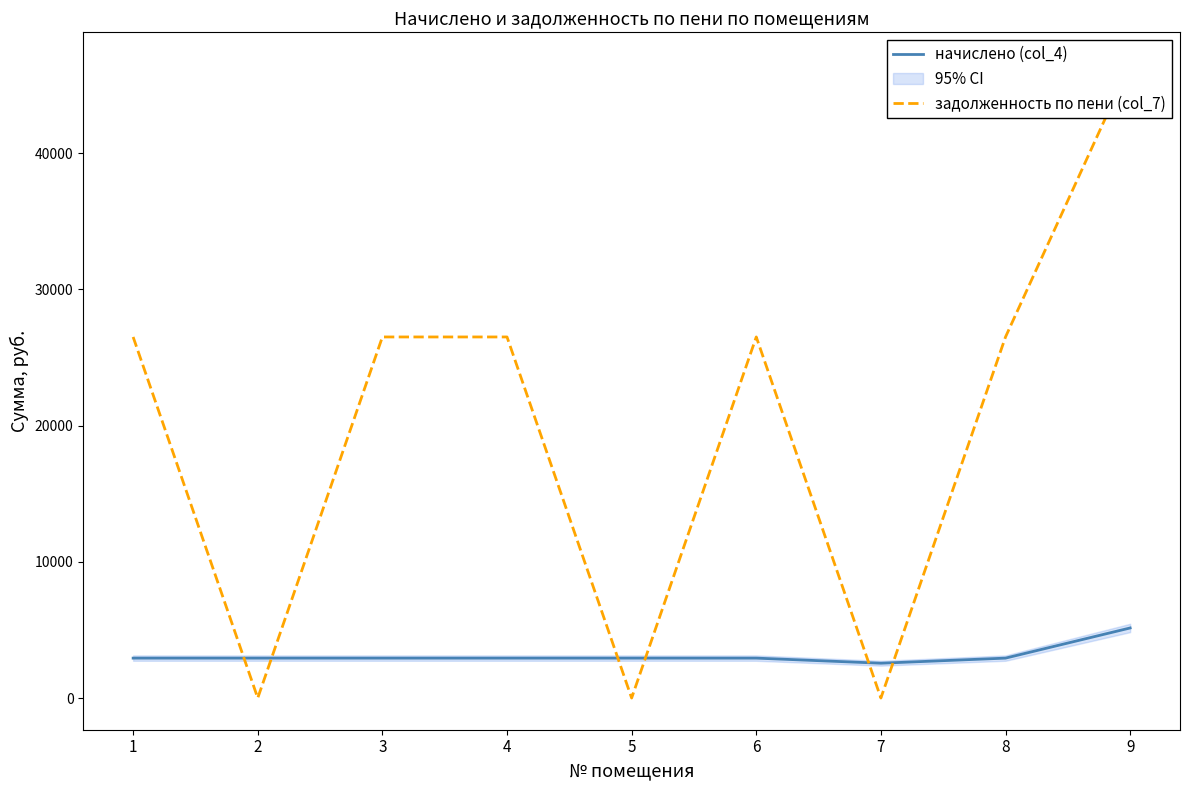

What are all the series names shown in the legend?

начислено (col_4), задолженность по пени (col_7)